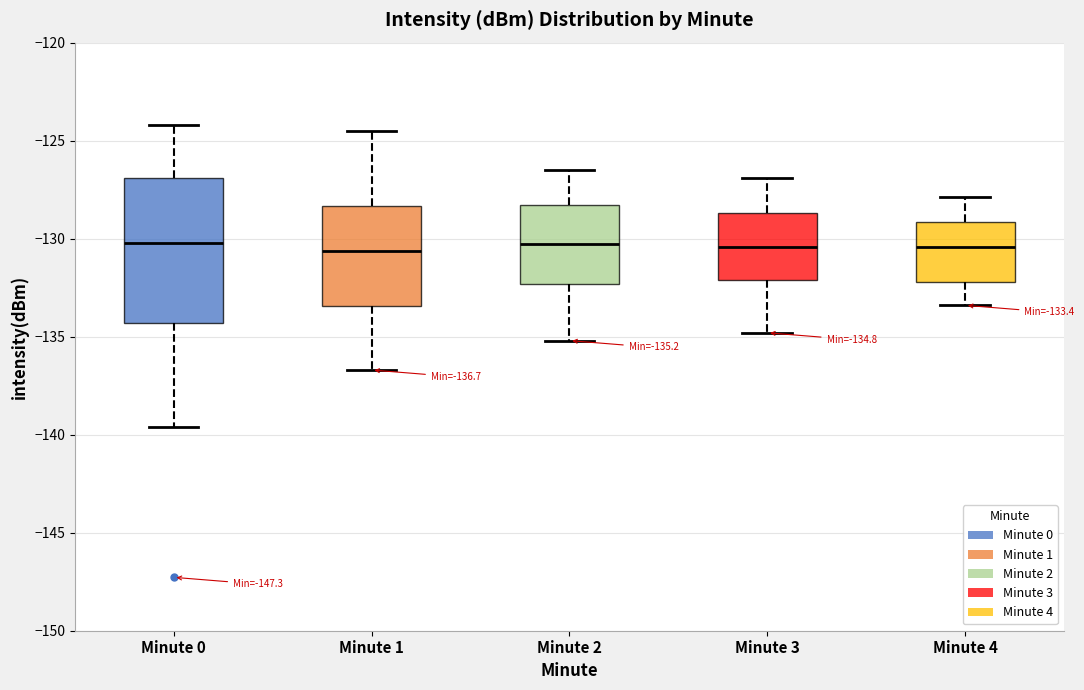

Which box is the tallest, from its lower edge to its upper edge?

Minute 0